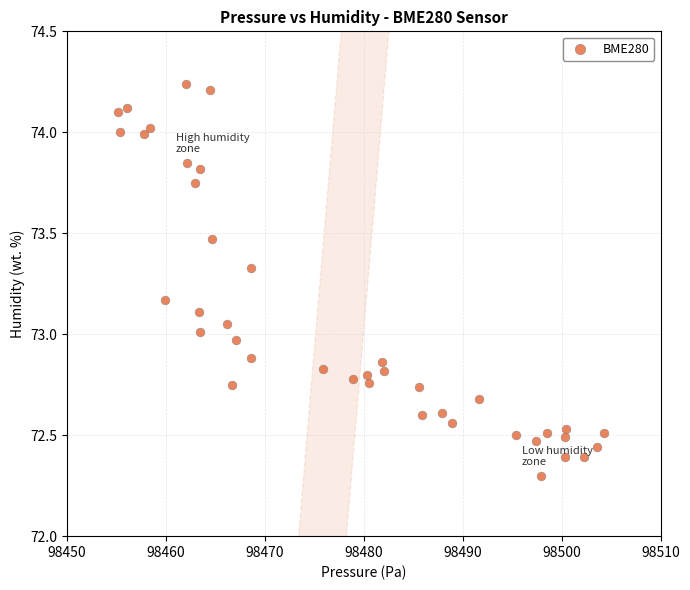

What is the range of Y values (max minus min)?

1.9